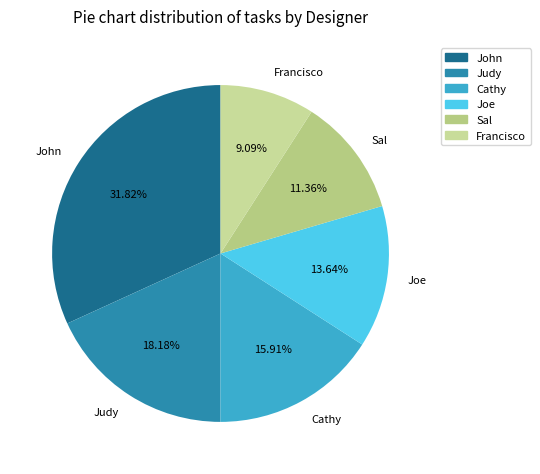

To the nearest percent, what is the combined percentage of Francisco and Sal?

20%